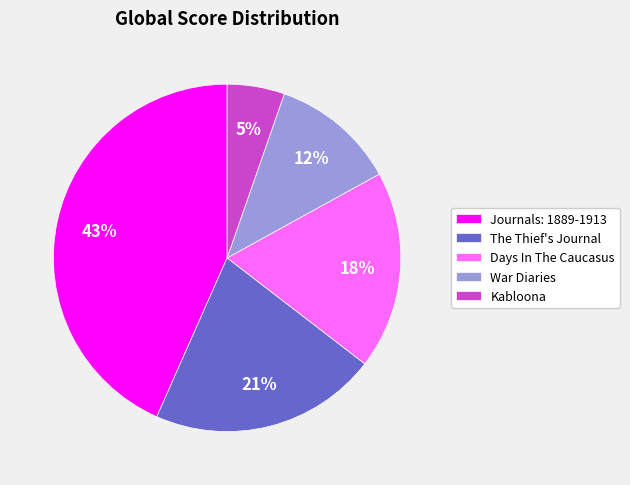

To the nearest percent, what is the difference between the Kabloona and The Thief's Journal slice percentages?

16%